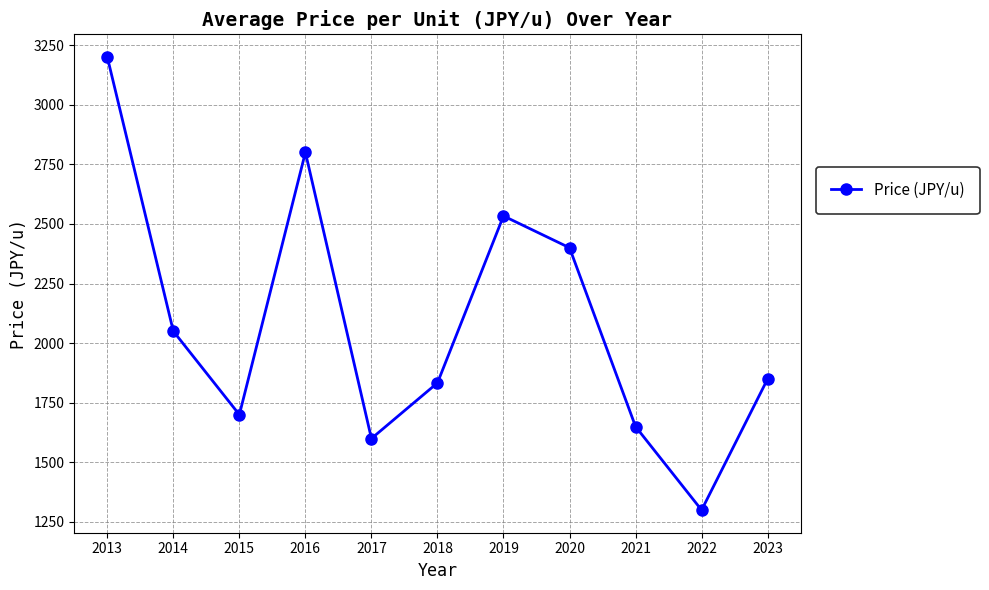

True or false: the data shows 1300.0 at 2022.

True